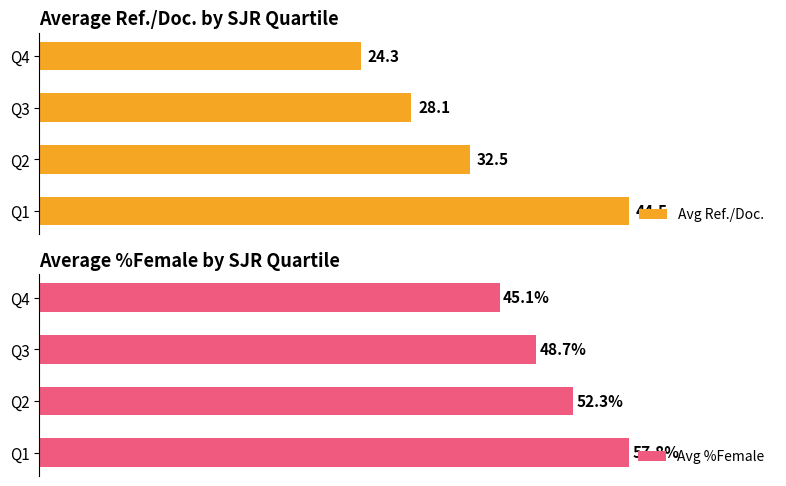

How many distinct data groups are displayed?

2